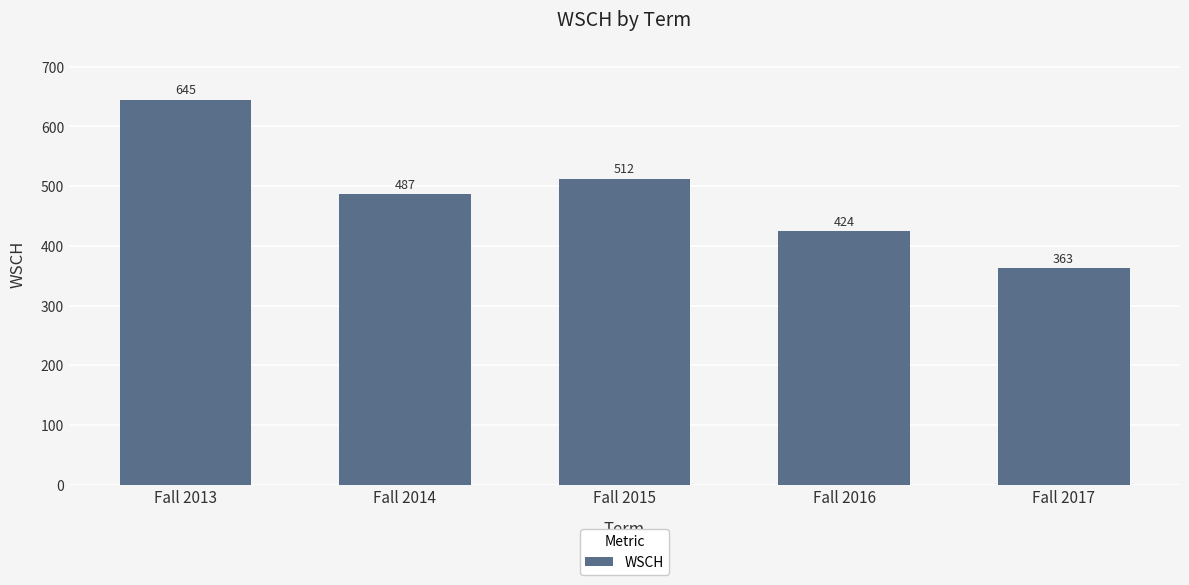

The chart shows a value of 95.0 at Fall 2017. True or false?

False